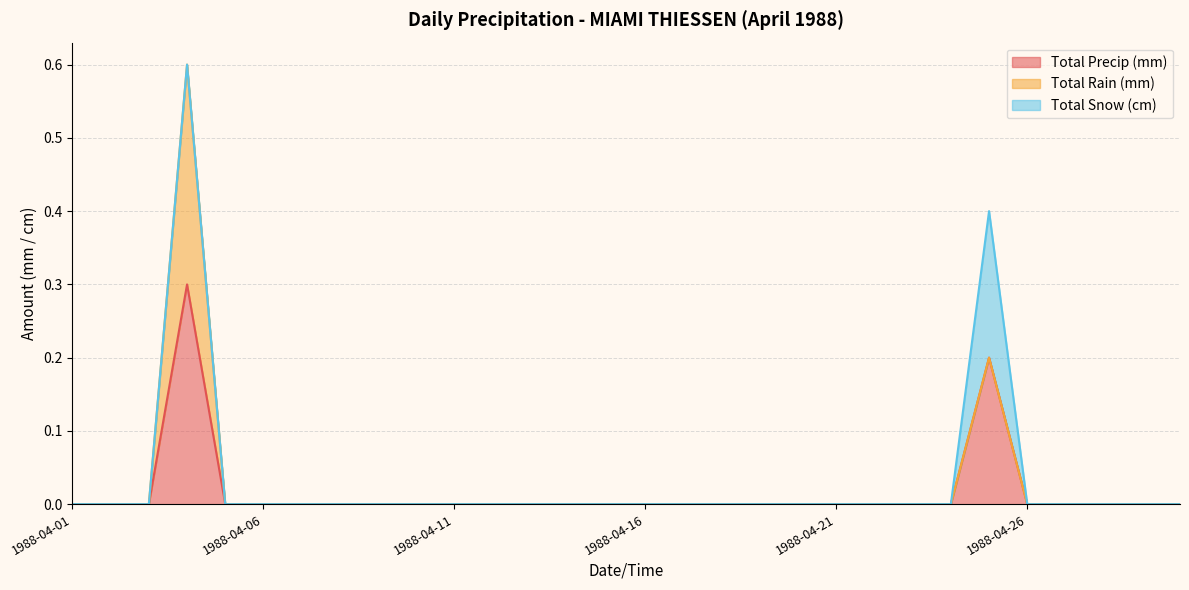

What is the difference between the second highest and minimum values in the Total Precip (mm) series?

0.2